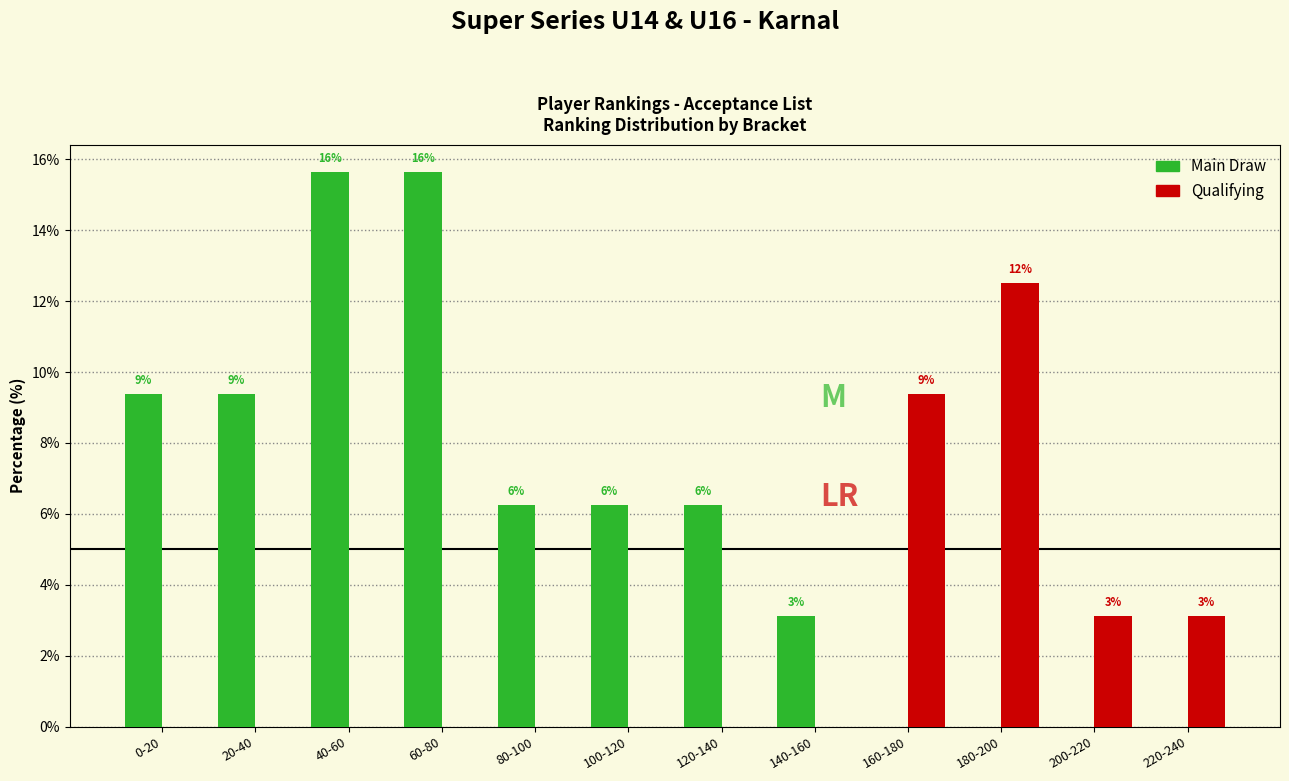

Reading left to right, list all the values displayed in this chart.

Main Draw: 9.4	9.4	15.6	15.6	6.2	6.2	6.2	3.1	0.0	0.0	0.0	0.0
Qualifying: 0.0	0.0	0.0	0.0	0.0	0.0	0.0	0.0	9.4	12.5	3.1	3.1